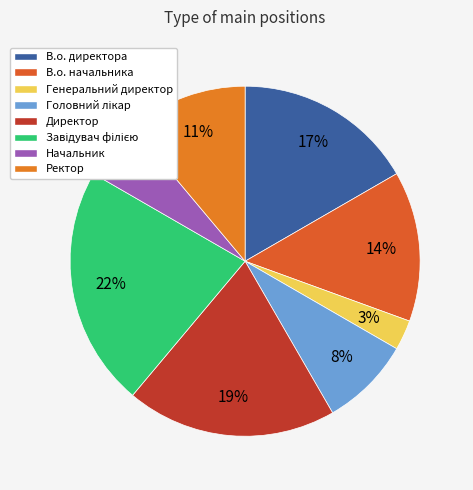

Count the number of slices in the pie.

8